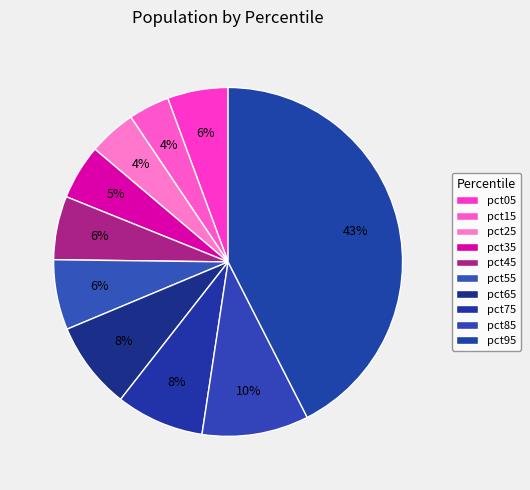

How many segments does this pie chart have?

10